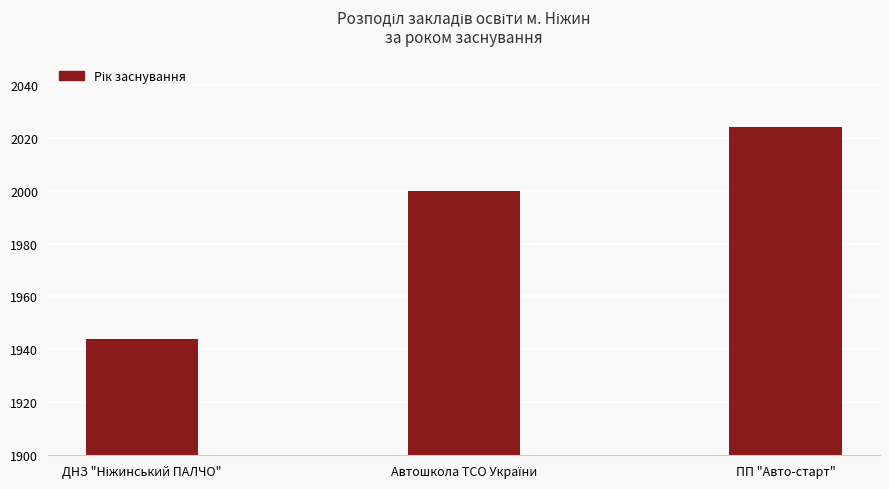

What is the sum of all values?

5968